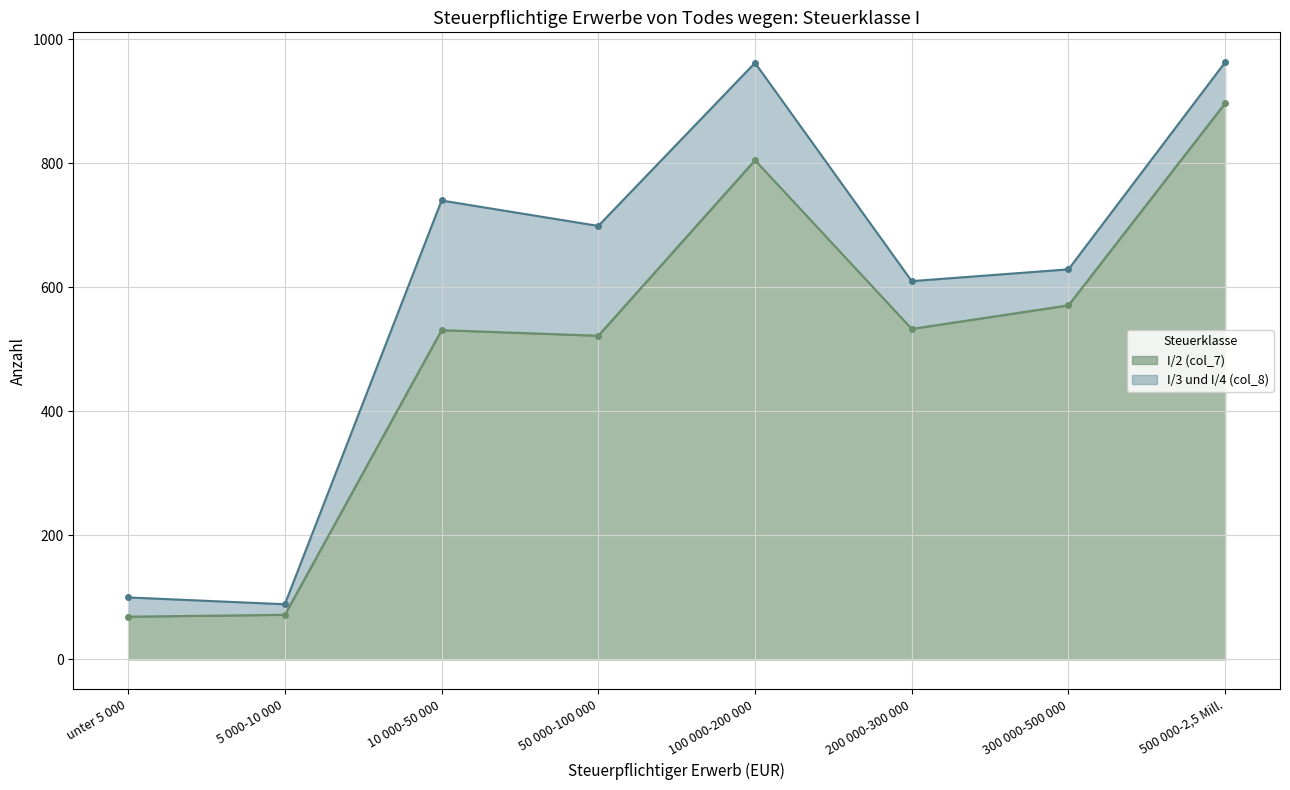

What is the ratio of the value at 10 000-50 000 to the value at 300 000-500 000?

0.9